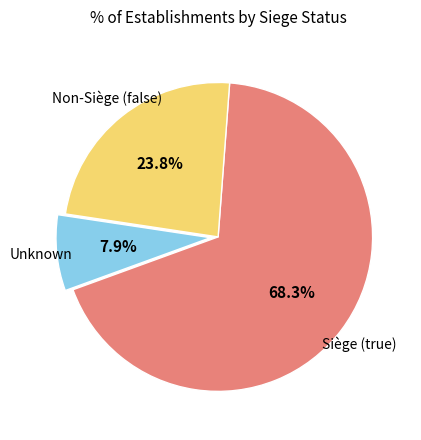

Is there a majority slice in this chart?

Yes